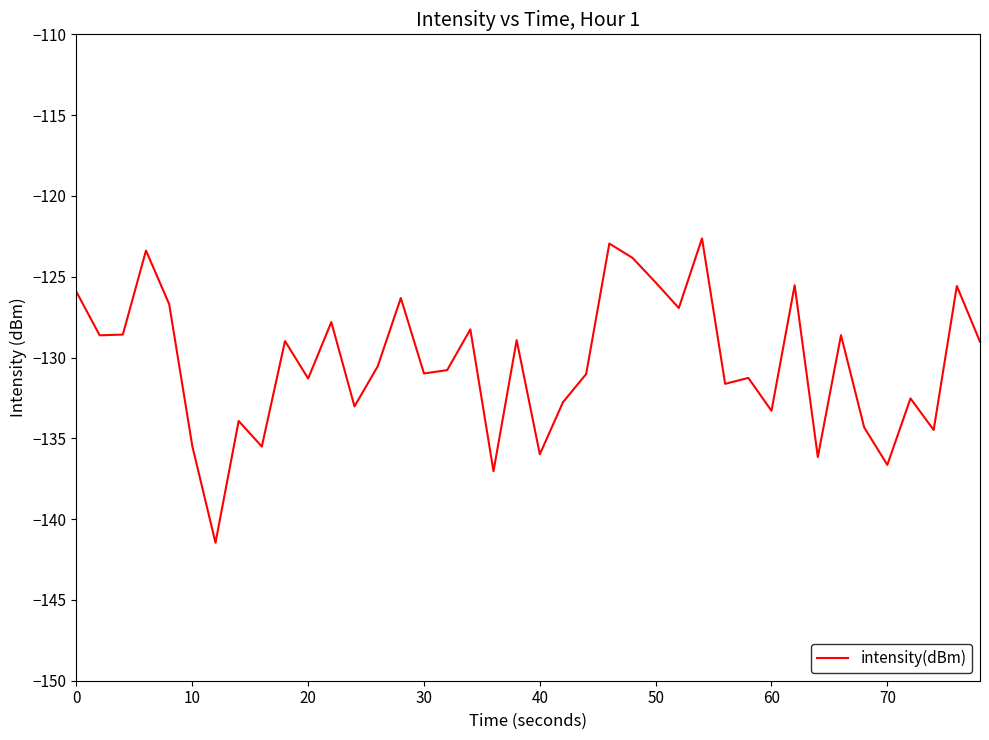

What is the difference between the maximum and minimum values?

18.8